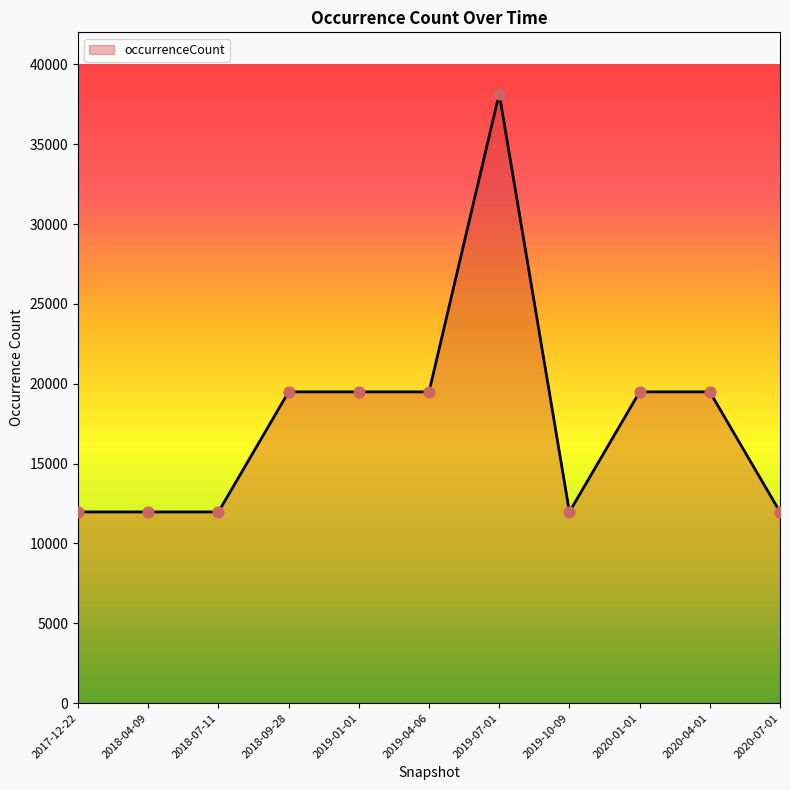

What is the ratio of the value at 2017-12-22 to the value at 2018-04-09?

1.0